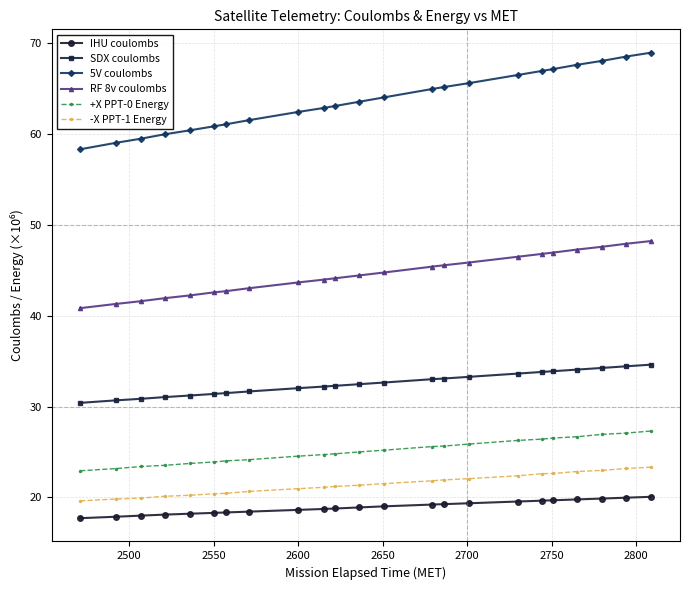

Which series has the widest spread of values?

5V coulombs